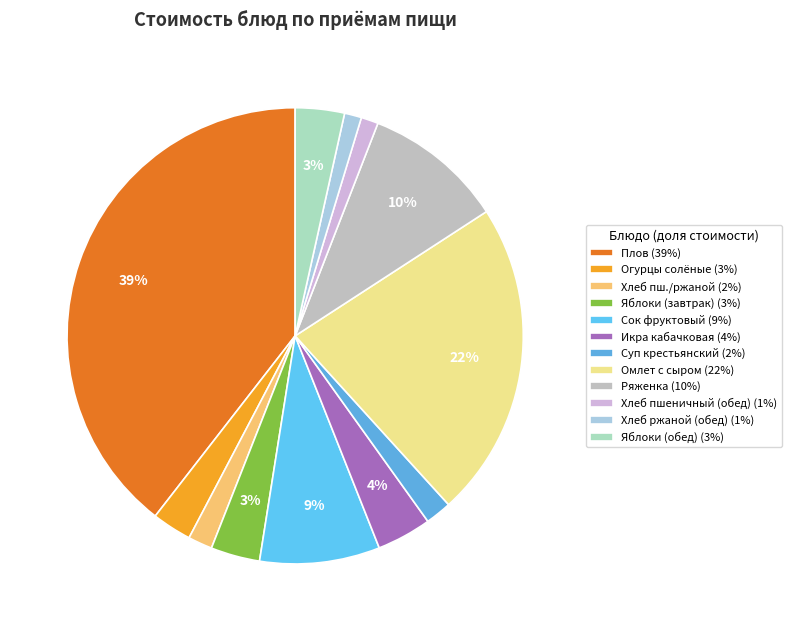

How many slices are in this pie chart?

12